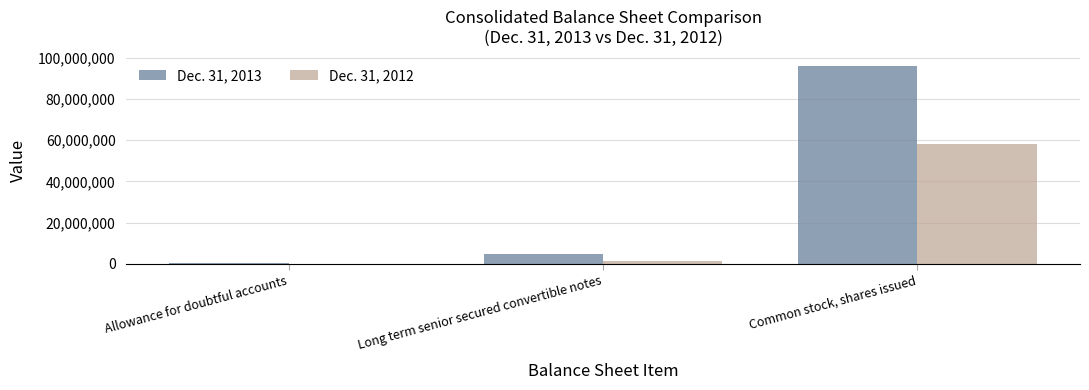

Which series has the largest total across all categories?

Dec. 31, 2013